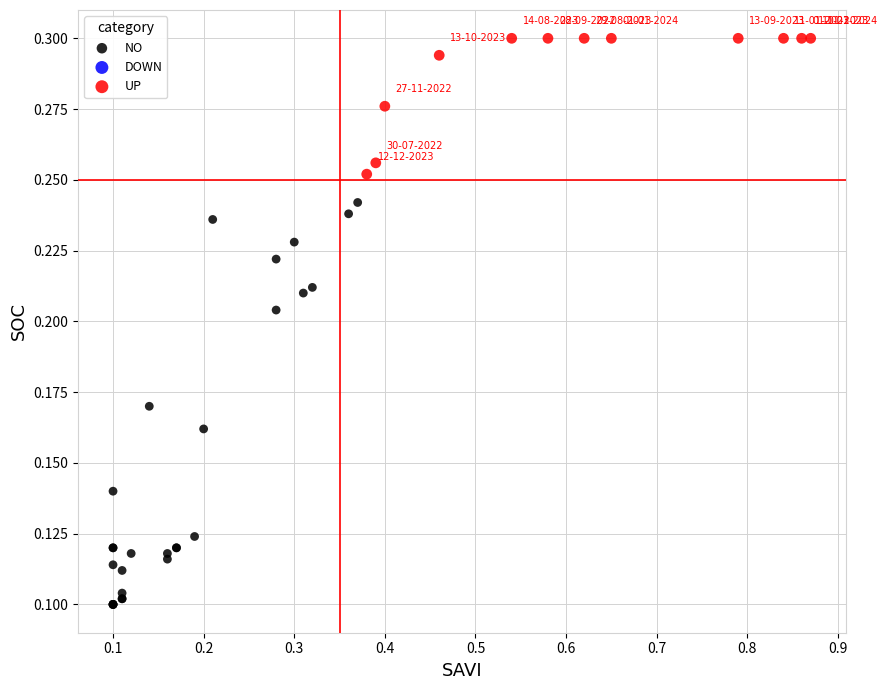

Which series reaches the maximum Y coordinate?

UP